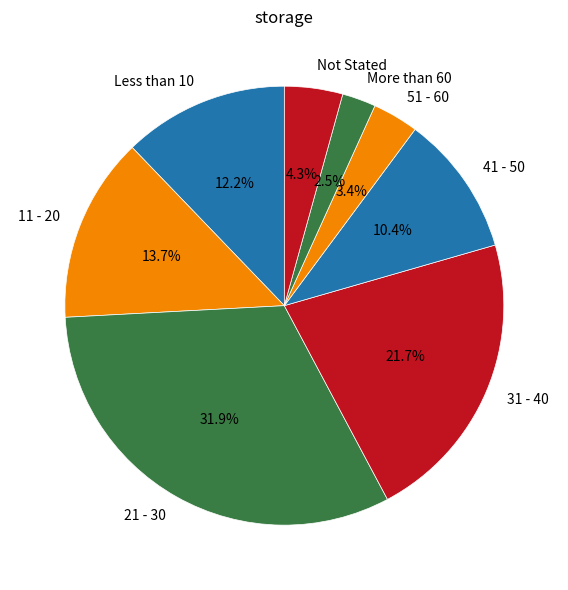

Is Not Stated the majority of the pie?

No